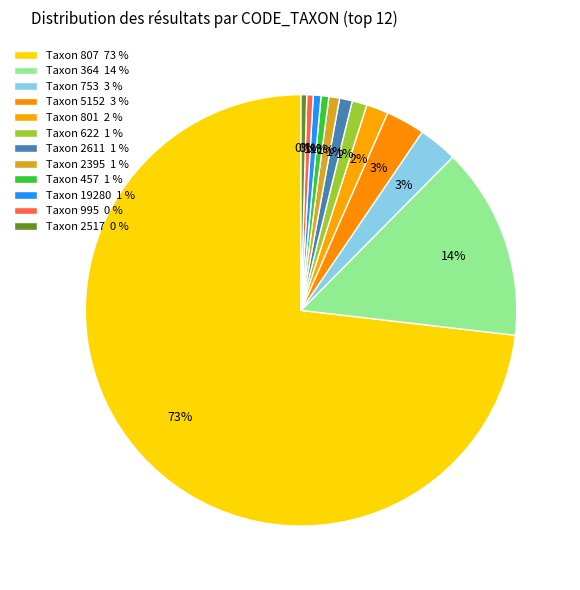

How many slices are in this pie chart?

12